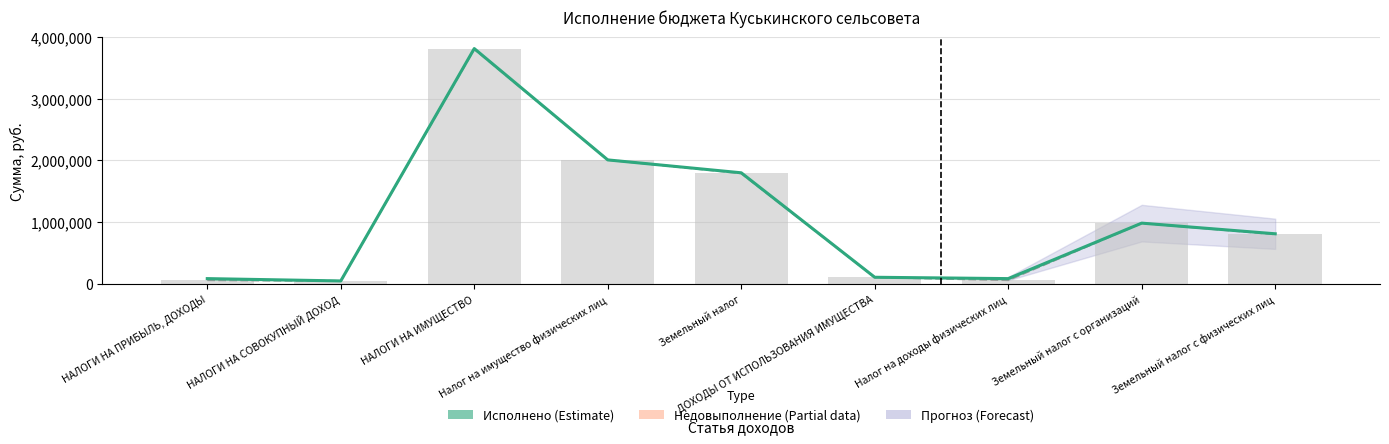

What is the total value across all series at НАЛОГИ НА ПРИБЫЛЬ, ДОХОДЫ?

218690.3